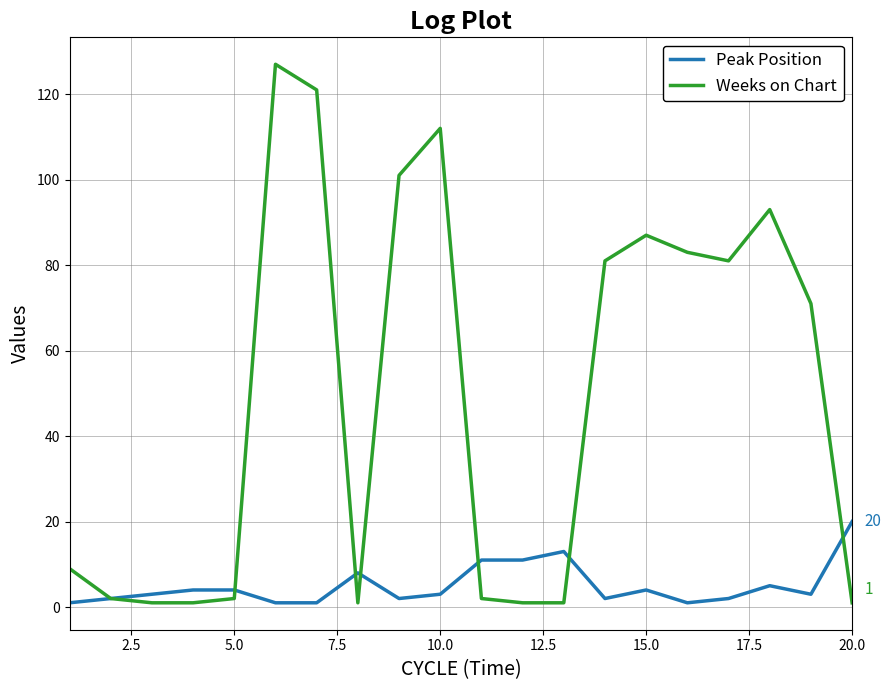

Which series has the largest total across all categories?

Weeks on Chart